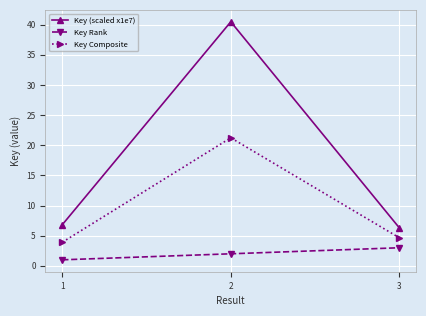

Which category has the lowest value across all series?

1